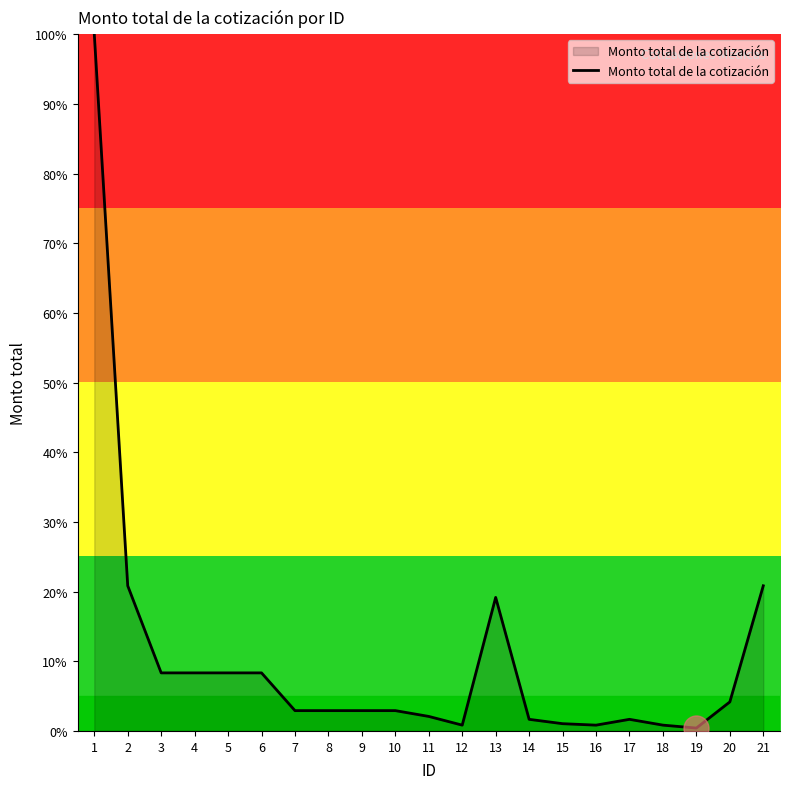

Which has a higher value, 18 or 8?

8